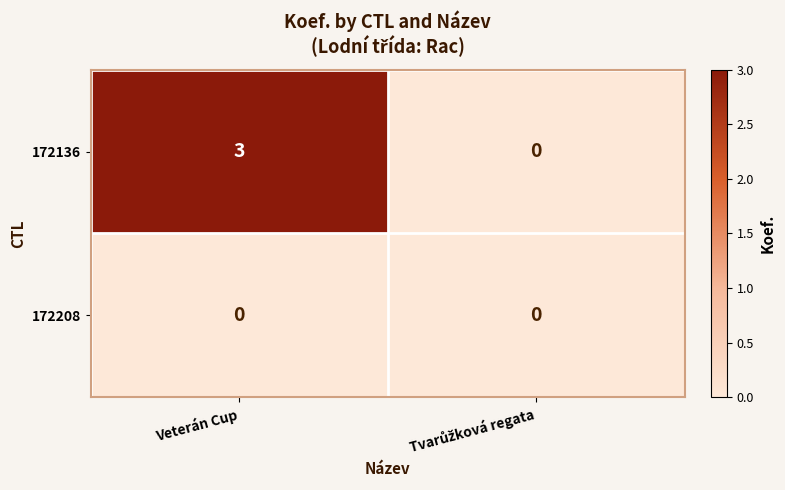

Which category has the highest value across all series?

Veterán Cup